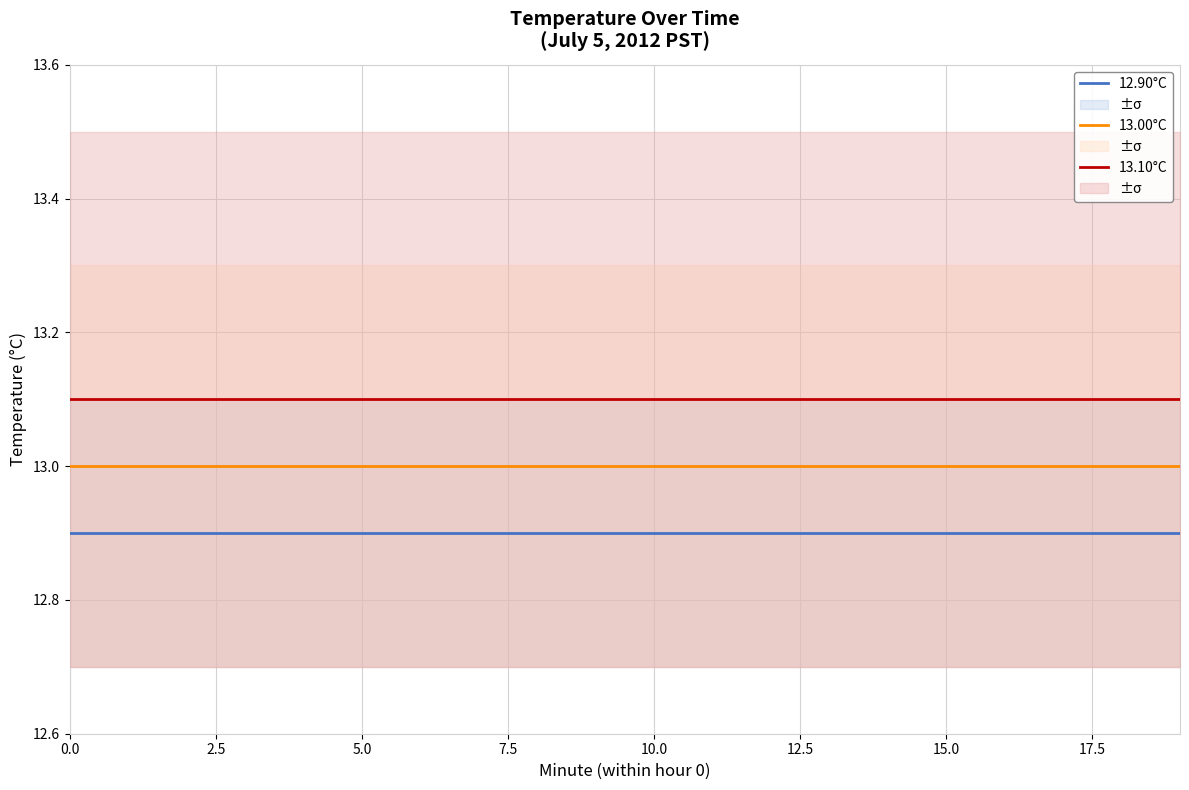

At how many categories does at least one series exceed 12?

20